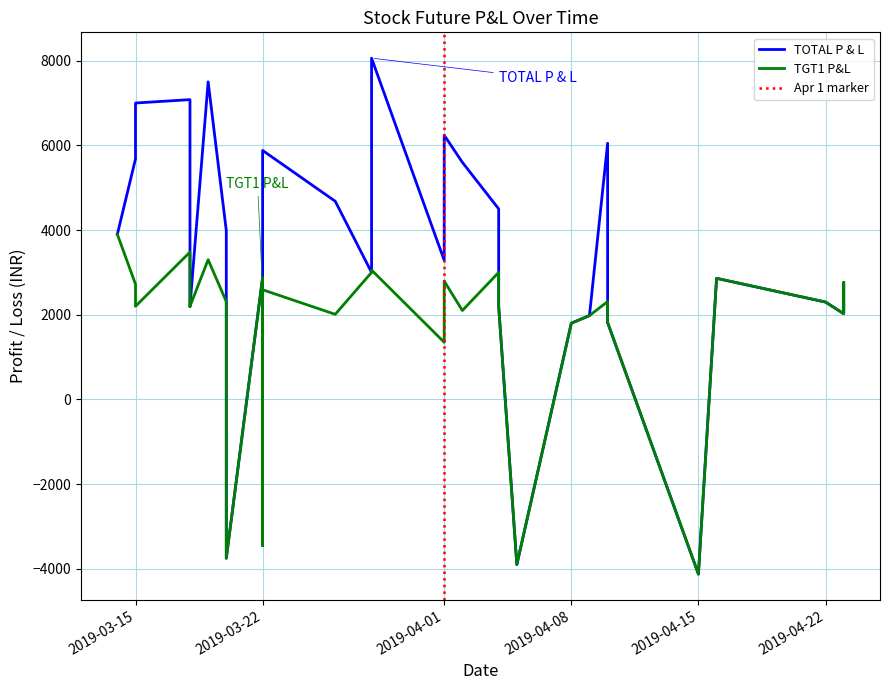

Which series has the largest range (max minus min)?

TOTAL P & L